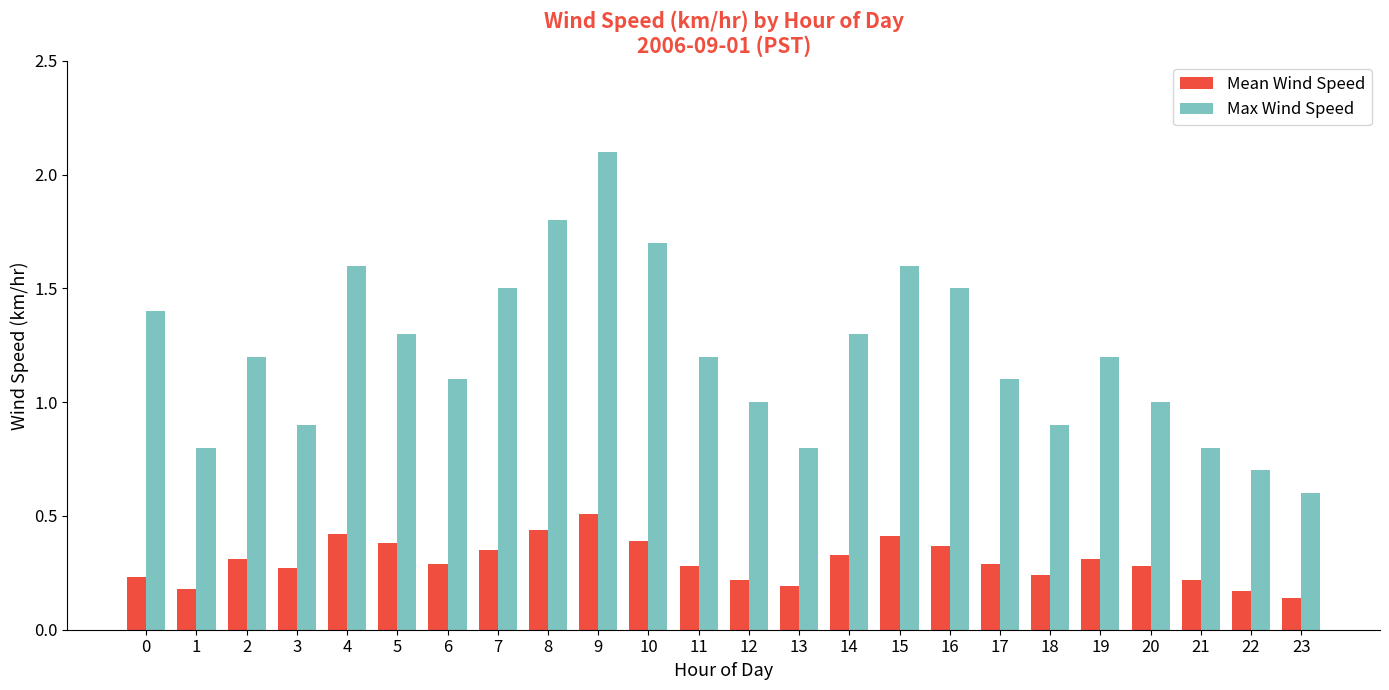

True or false: Mean Wind Speed has a value of 0.3 at 6.

True